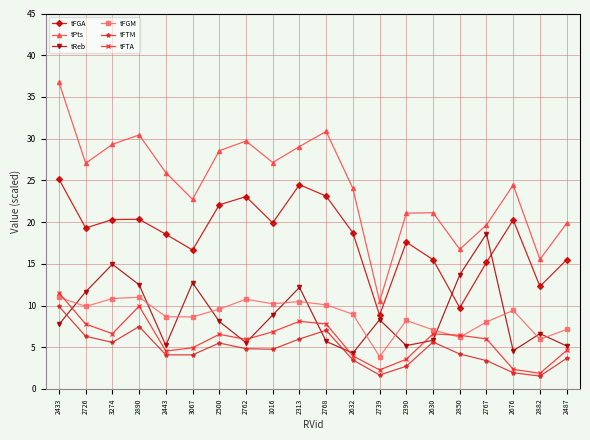

At which category does the chart reach its peak across all series?

2433